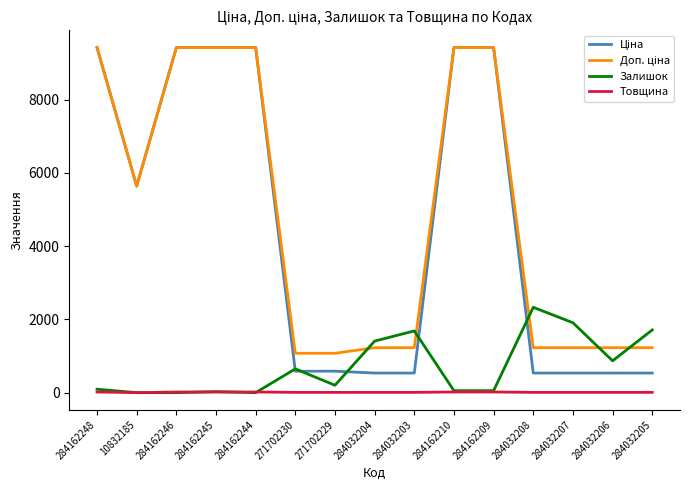

The Залишок series shows 202.0 at 271702229. True or false?

True